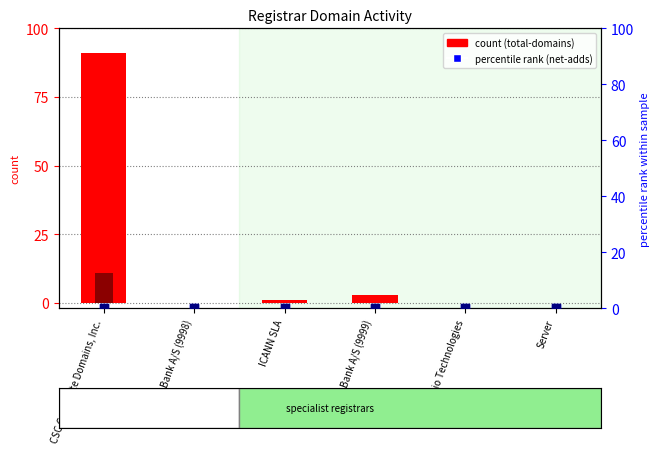

What is the total value across all series at ICANN SLA?

1